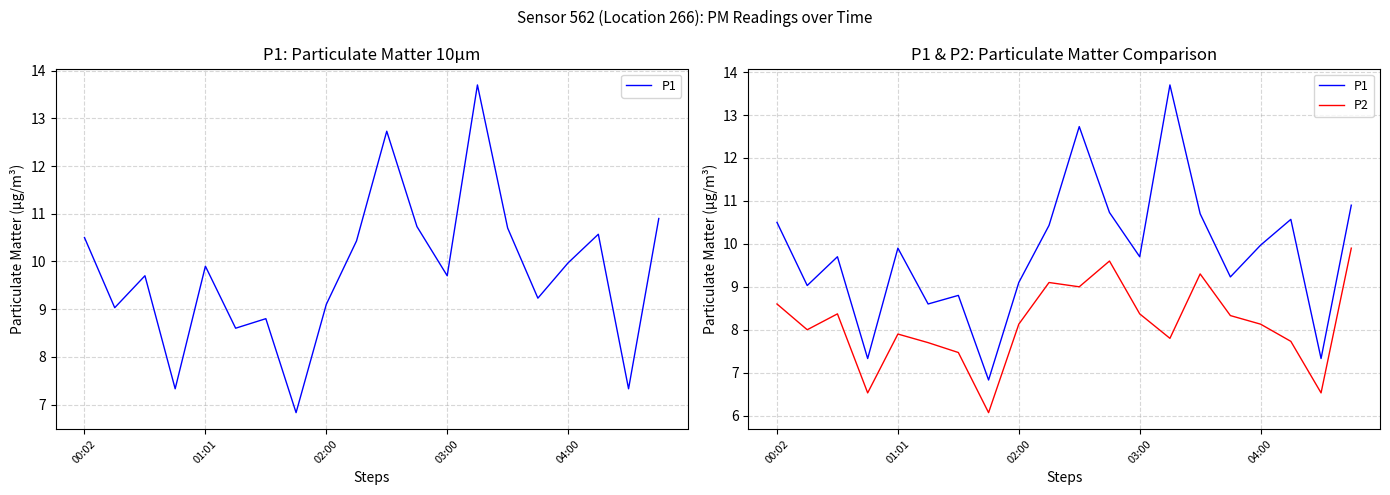

Count the number of data series in this chart.

2